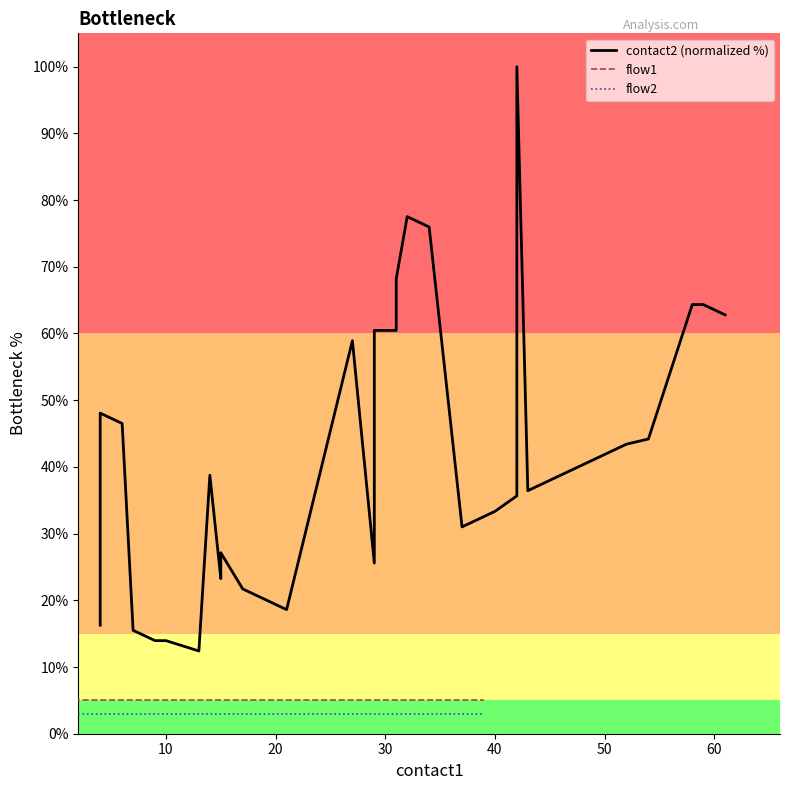

Is it true that flow2 equals 3.0 at 10?

True